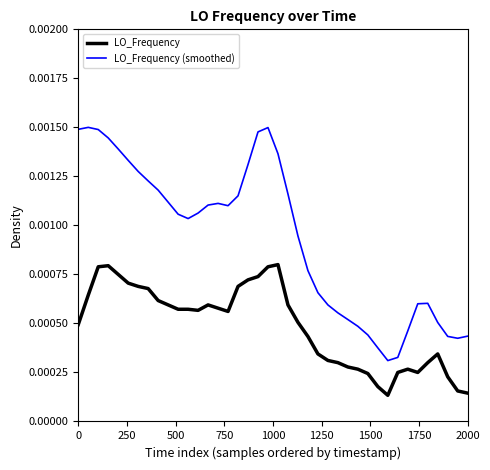

Which series has the widest spread of values?

LO_Frequency (smoothed)